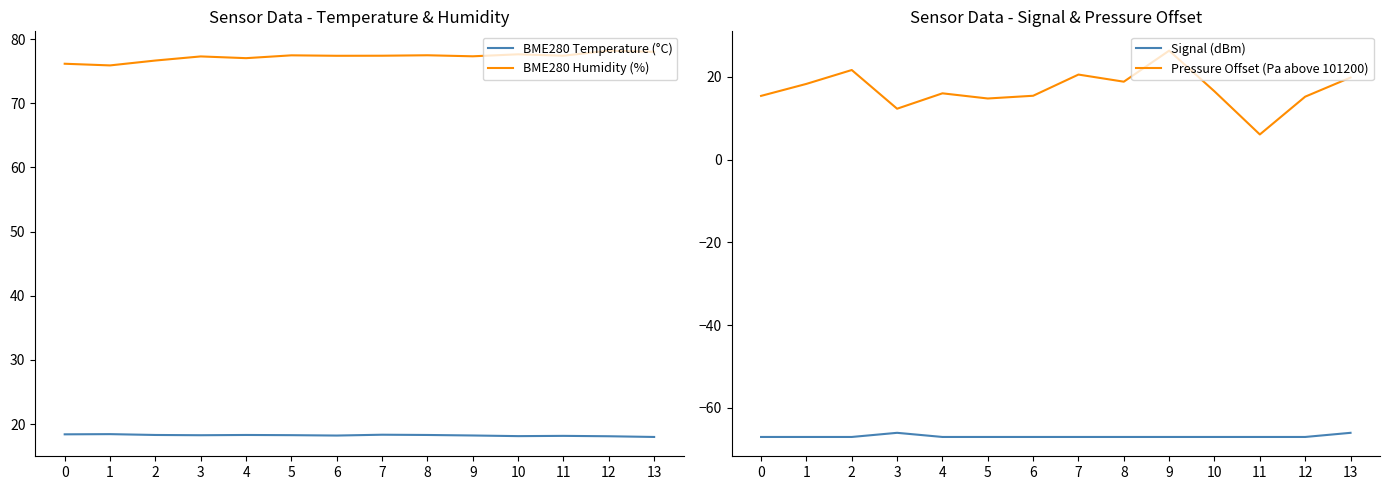

What is the sum of the Pressure Offset (Pa above 101200) values at 4 and 7?

36.6